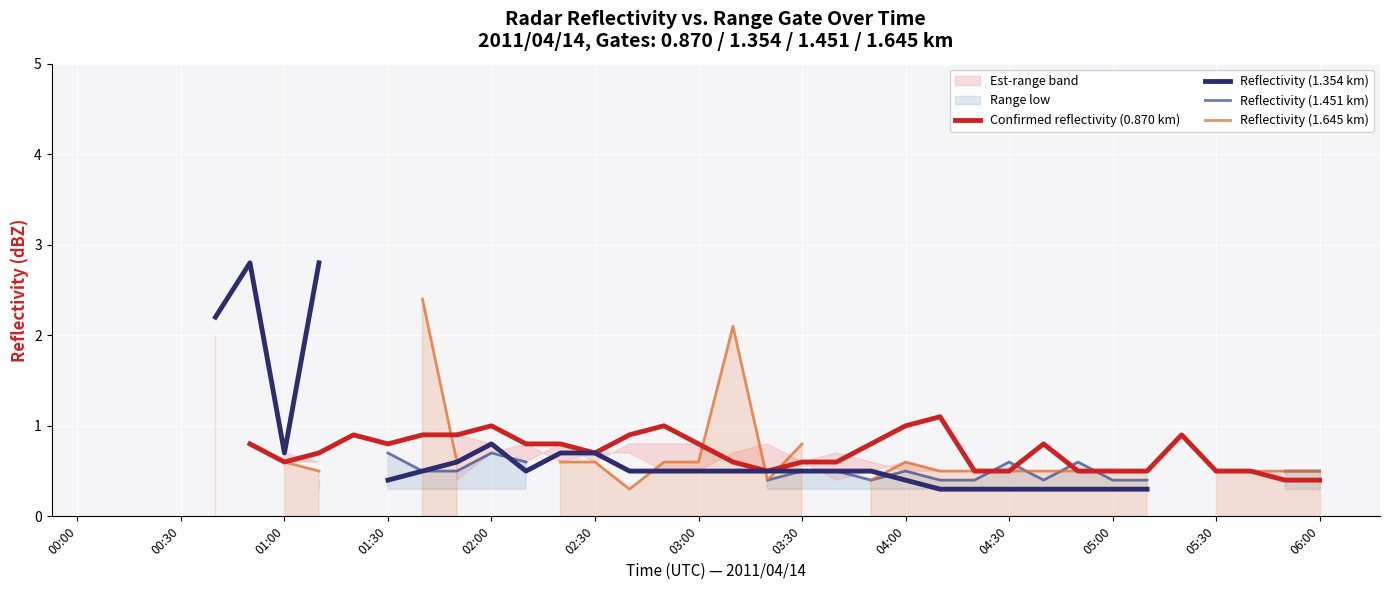

What position from the left is 05:00?

11